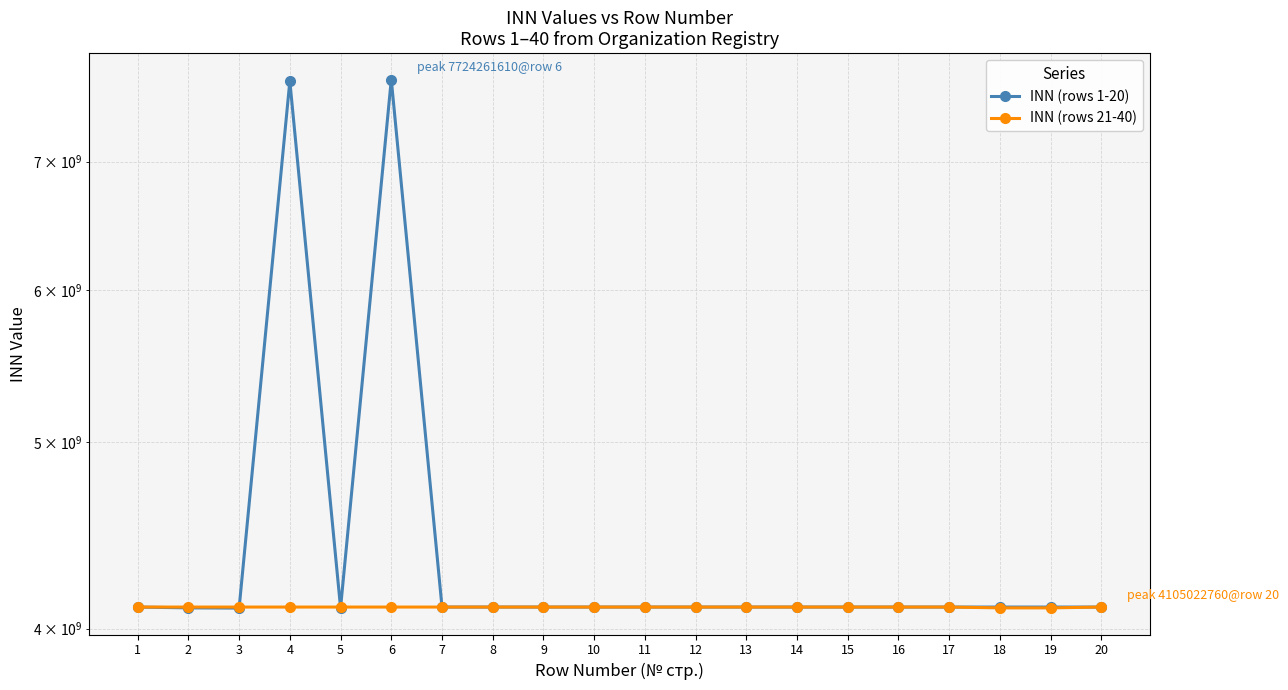

What is the maximum value shown in the chart?

7724261610